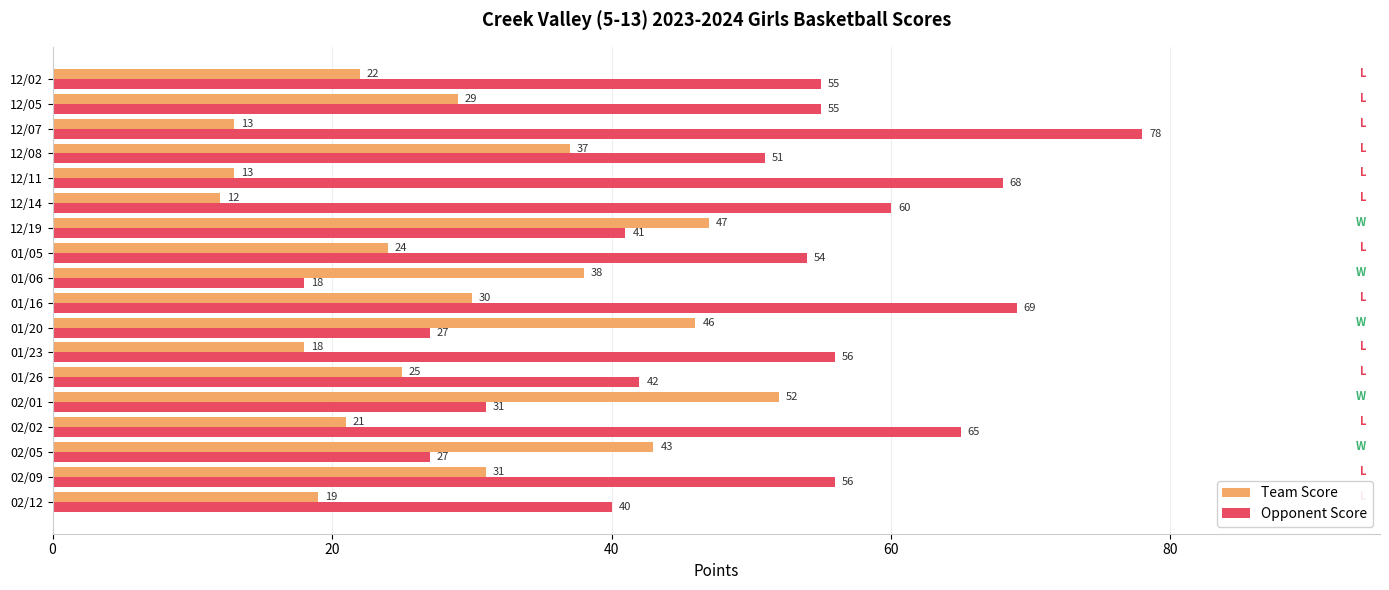

Which series has the widest spread of values?

Opponent Score